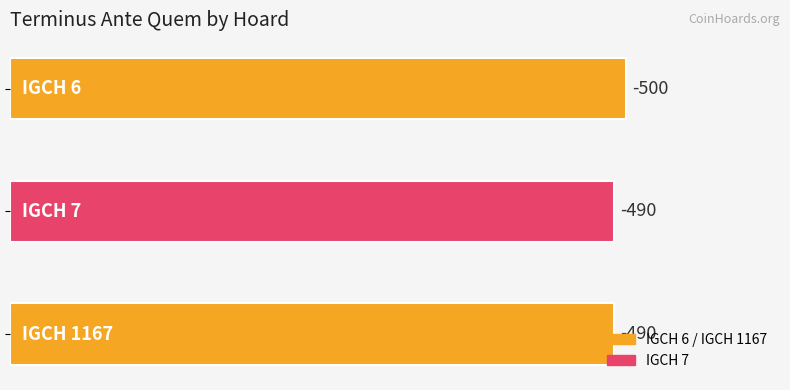

Are the bars grouped side by side (vs. stacked)?

No